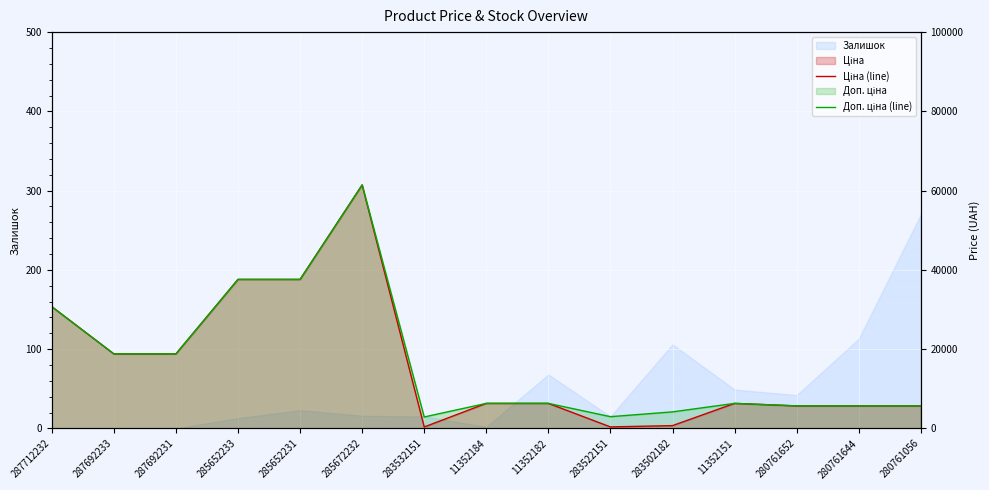

At which label is Ціна (line) closest to 30897?

287712232